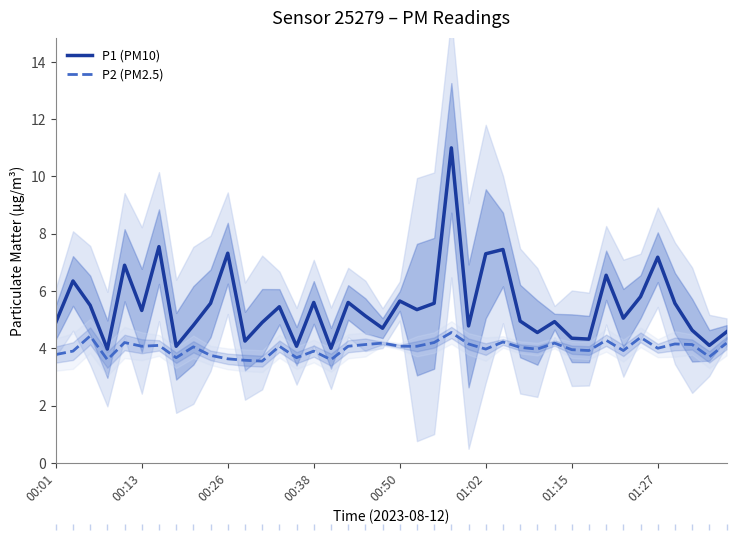

What is the highest value of the P1 (PM10) series?

11.0